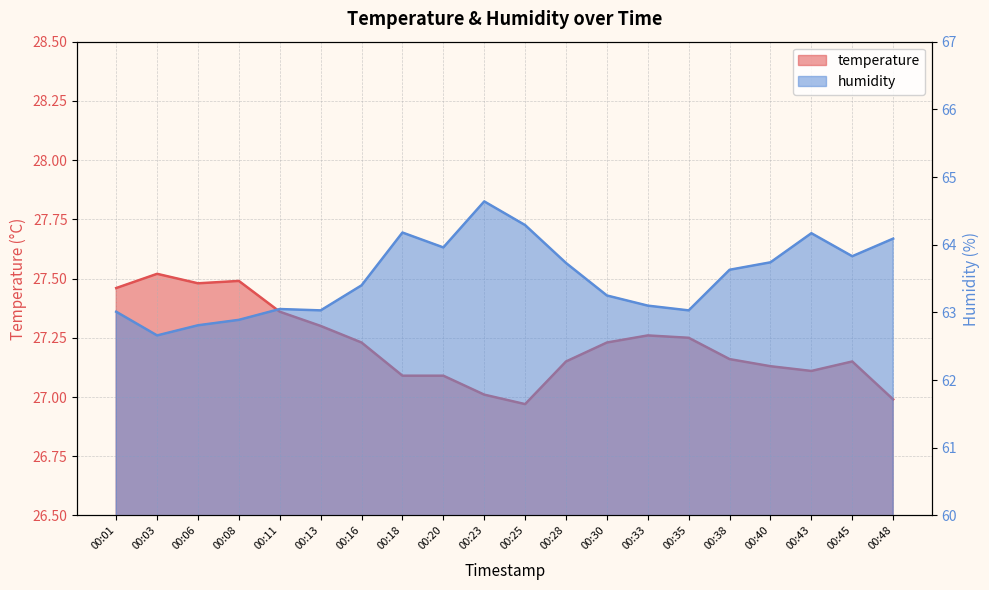

Reading right to left, list all the values displayed in this chart.

temperature: 00:48=27.0	00:45=27.1	00:43=27.1	00:40=27.1	00:38=27.2	00:35=27.2	00:33=27.3	00:30=27.2	00:28=27.1	00:25=27.0	00:23=27.0	00:20=27.1	00:18=27.1	00:16=27.2	00:13=27.3	00:11=27.4	00:08=27.5	00:06=27.5	00:03=27.5	00:01=27.5
humidity: 00:48=64.1	00:45=63.8	00:43=64.2	00:40=63.7	00:38=63.6	00:35=63.0	00:33=63.1	00:30=63.2	00:28=63.7	00:25=64.3	00:23=64.6	00:20=64.0	00:18=64.2	00:16=63.4	00:13=63.0	00:11=63.0	00:08=62.9	00:06=62.8	00:03=62.7	00:01=63.0